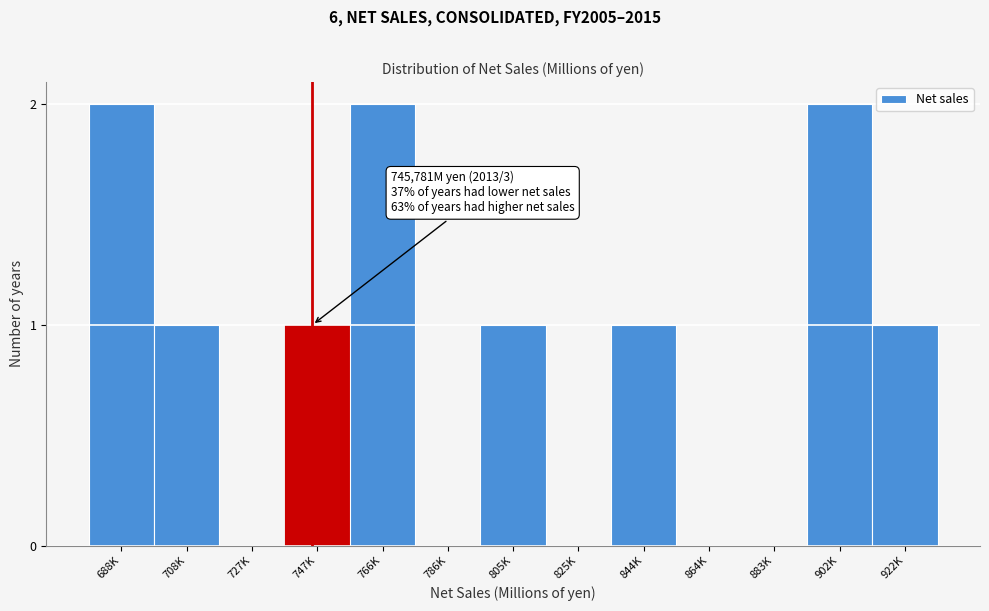

Reading right to left, what are all the values shown in this chart?

922K=1	902K=2	883K=0	864K=0	844K=1	825K=0	805K=1	786K=0	766K=2	747K=1	727K=0	708K=1	688K=2